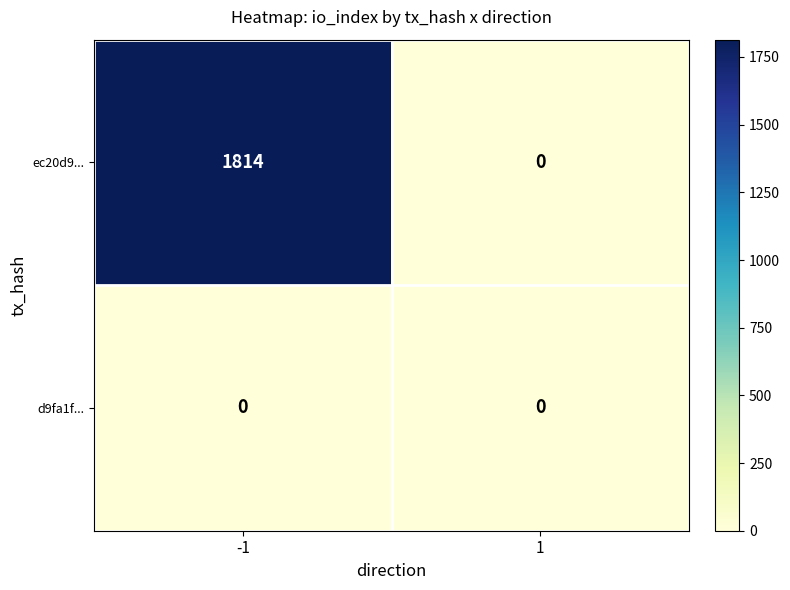

Rank the series at -1 from highest to lowest value.

ec20d9..., d9fa1f...